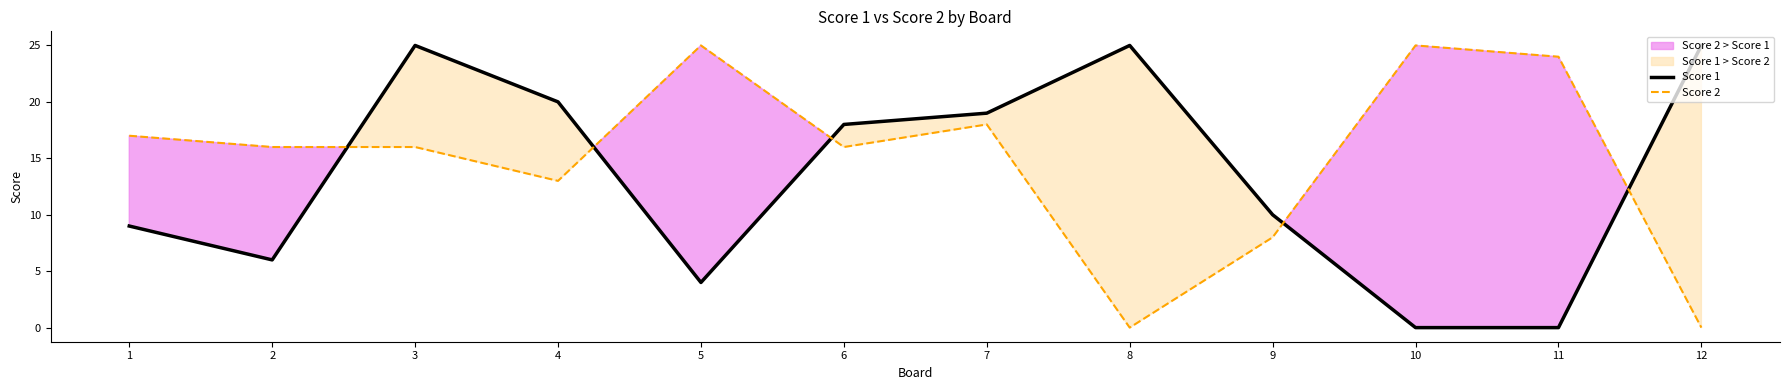

What is the sum of all Score 2 values?

178